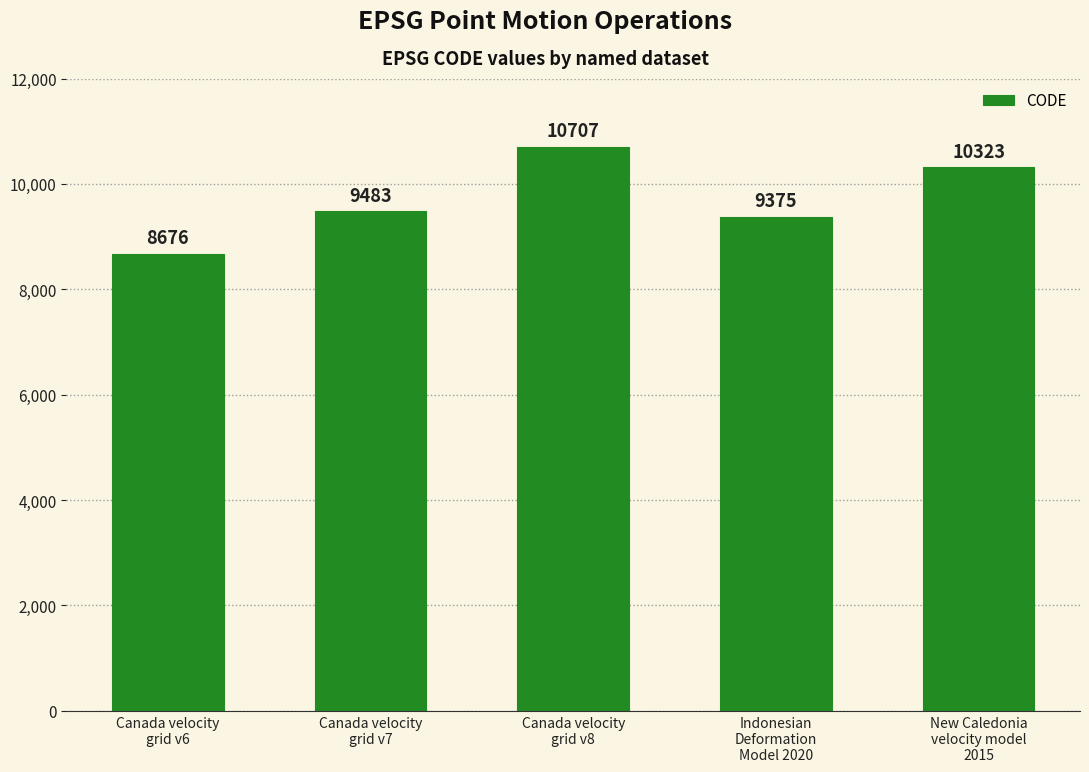

The chart shows a value of 9375 at Indonesian
Deformation
Model 2020. True or false?

True